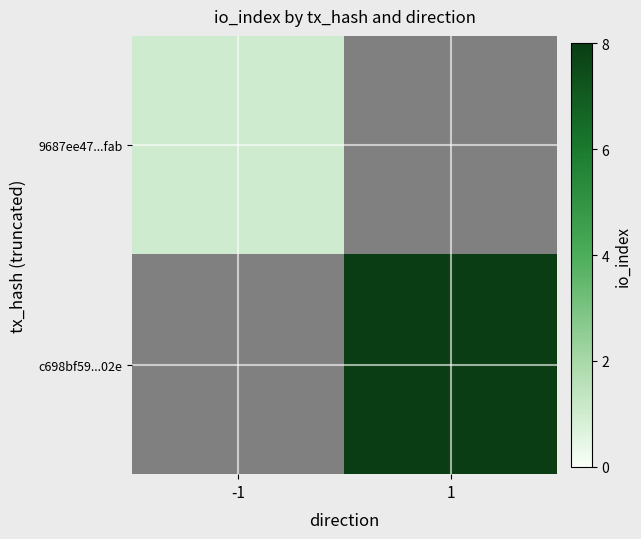

At which category is the sum across all series the highest?

1